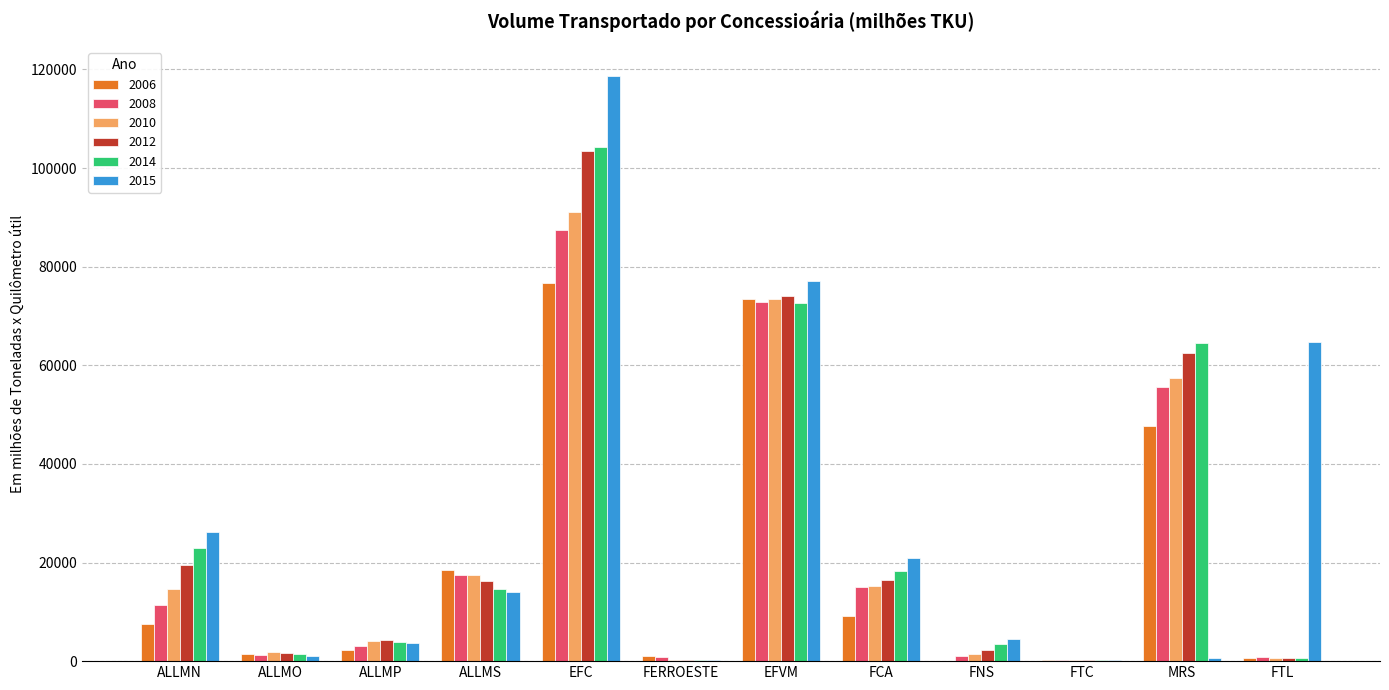

How many groups of bars are there?

12